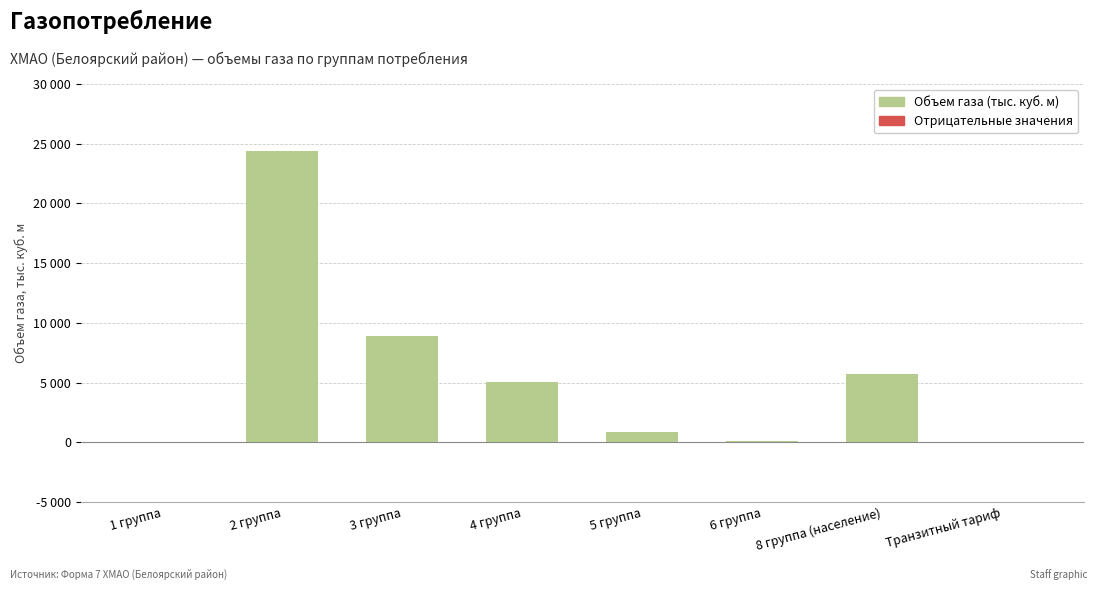

How many series are shown in this chart?

1